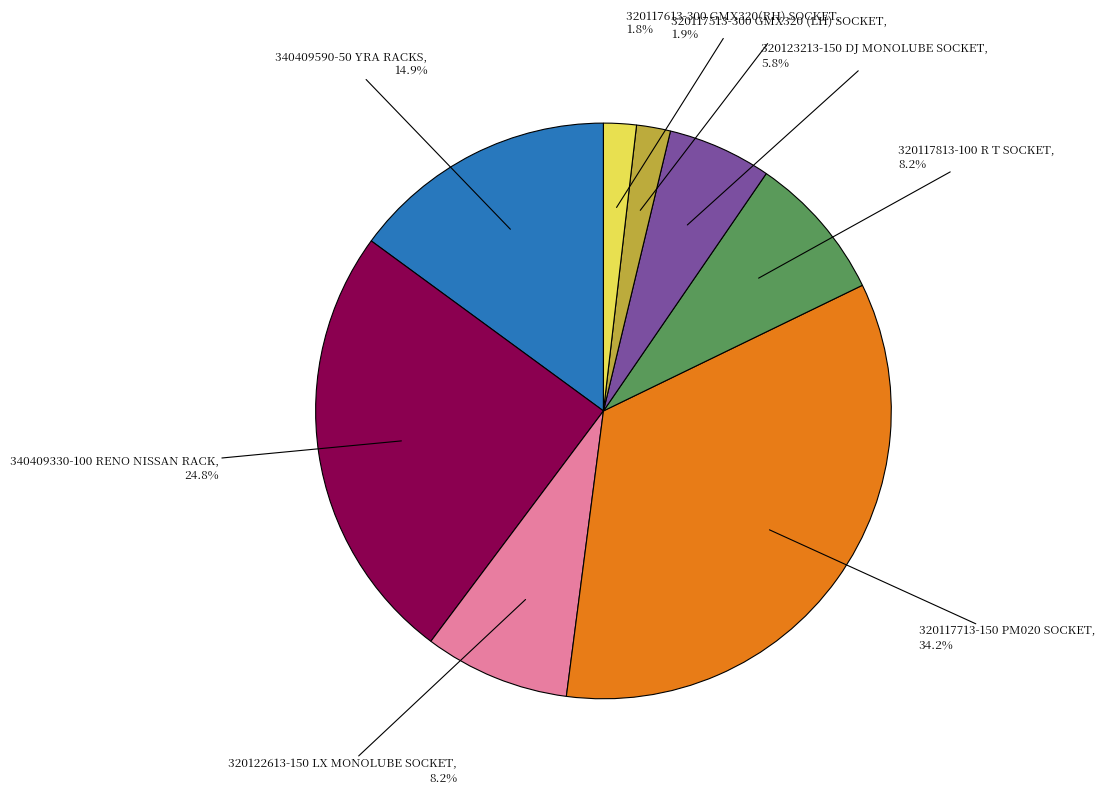

To the nearest percent, what is the difference between the largest and smallest slice percentages?

32%